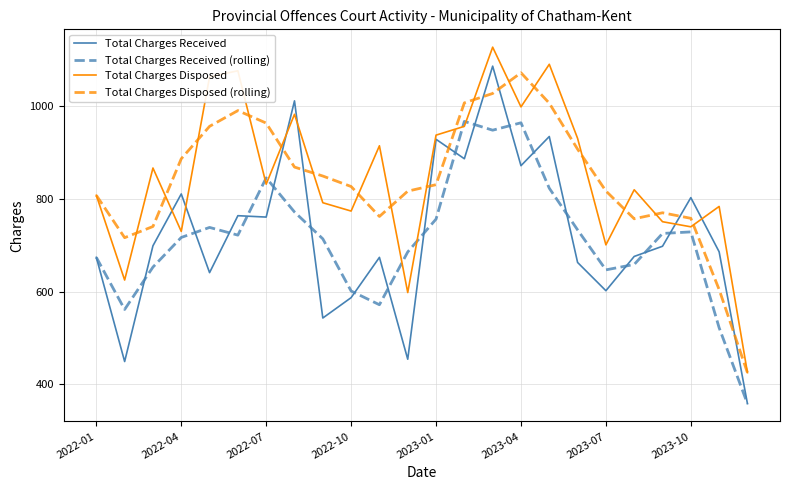

Which series has the widest spread of values?

Total Charges Received